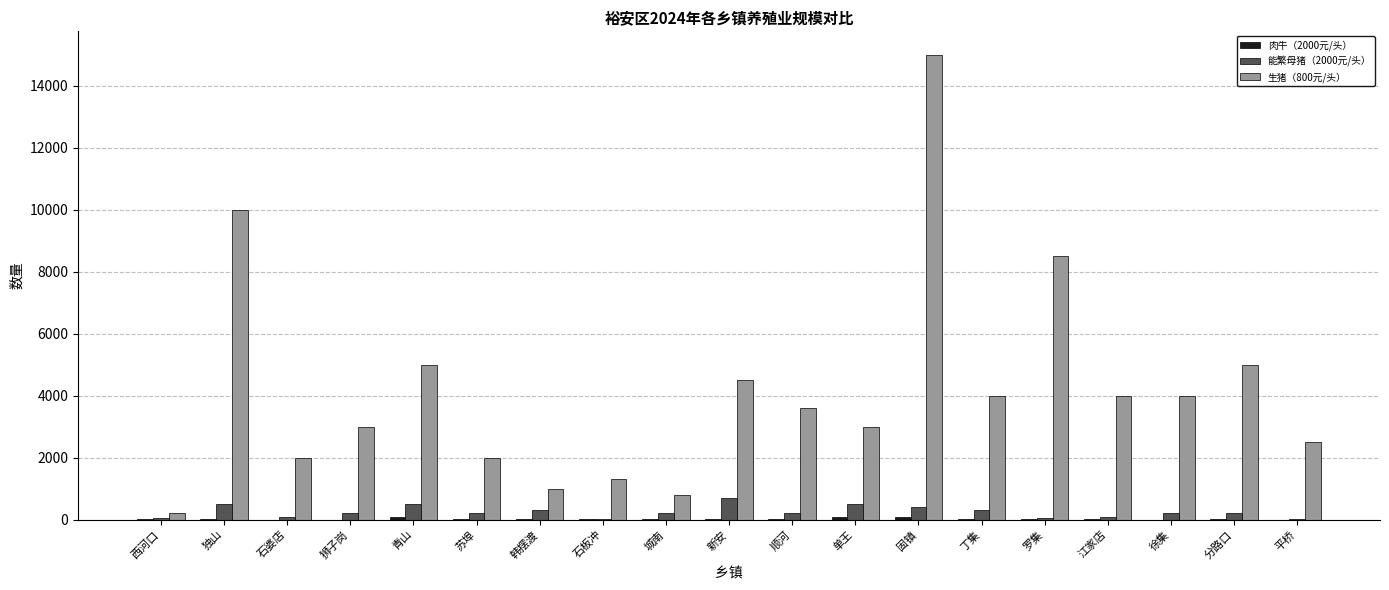

Which series has the largest total across all categories?

生猪（800元/头）